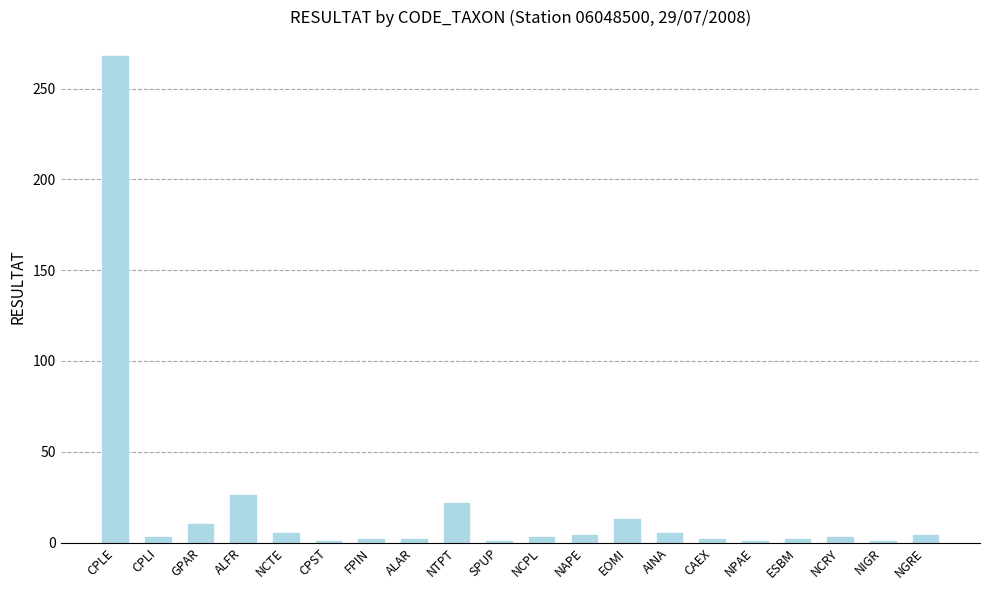

What is the greatest value displayed?

268